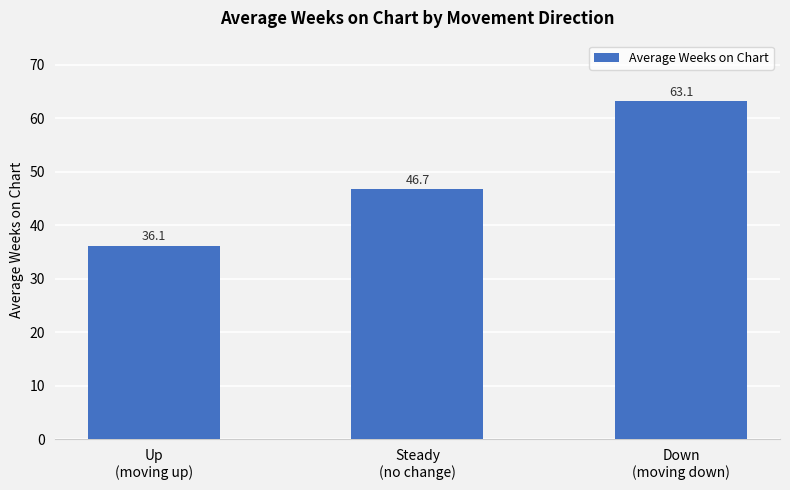

Which category has the highest value across all series?

Down
(moving down)